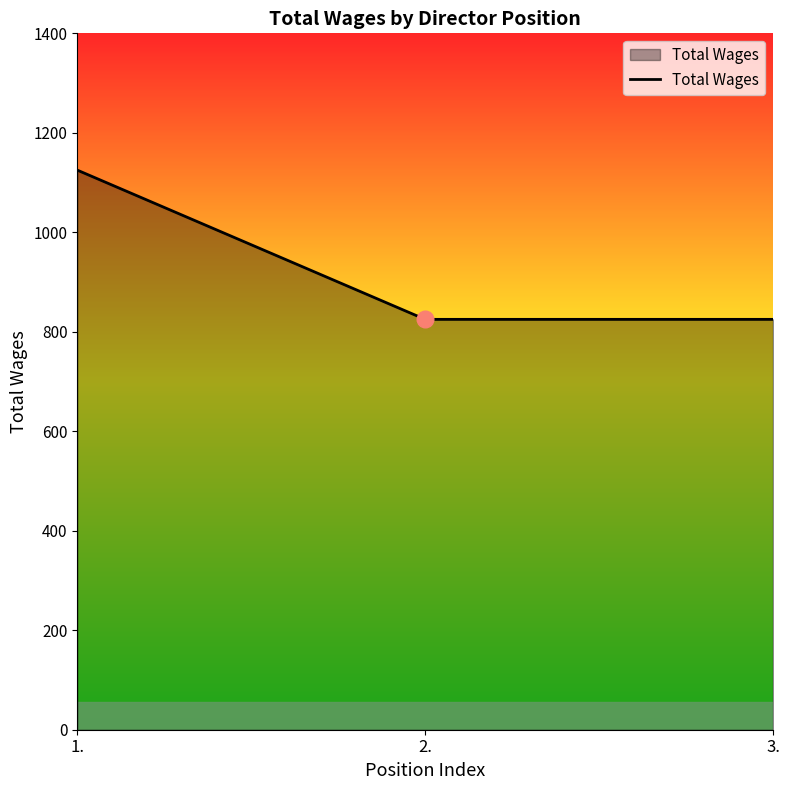

What is the average value?

925